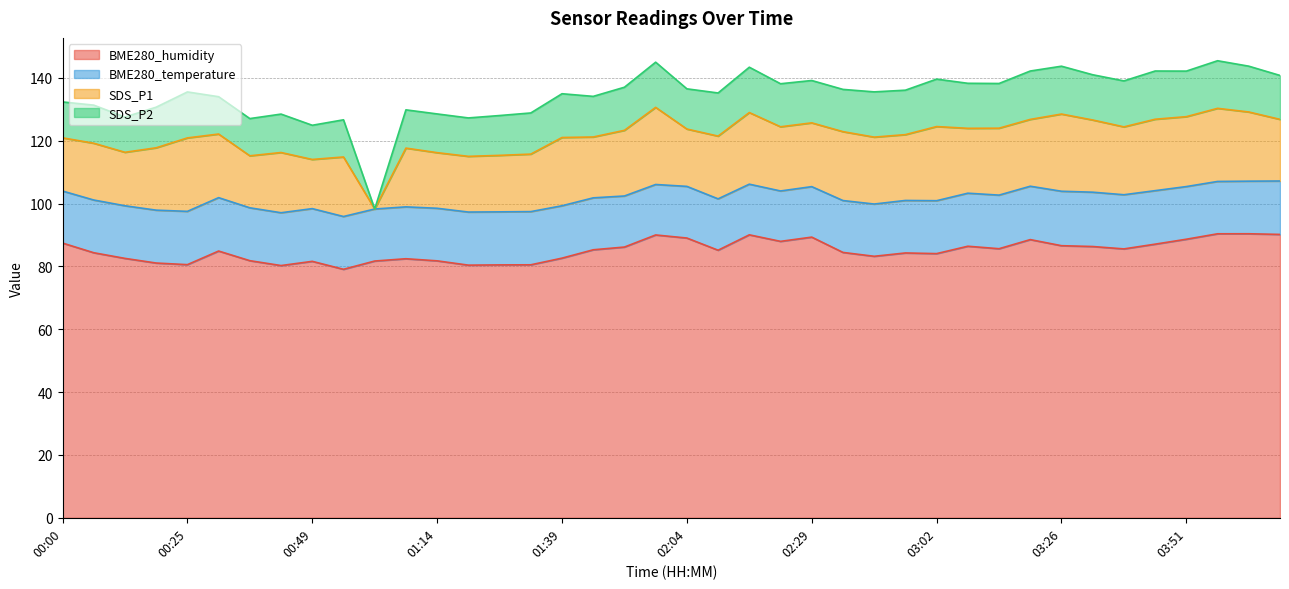

What is the average value of the SDS_P1 series?

19.9